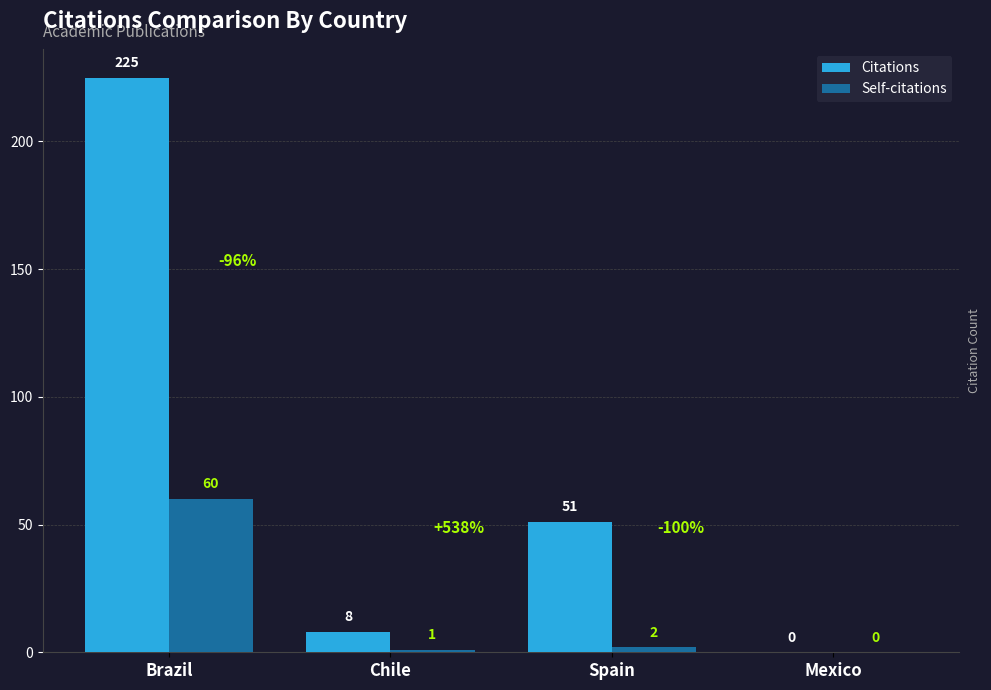

At which label does Self-citations first exceed 2?

Brazil